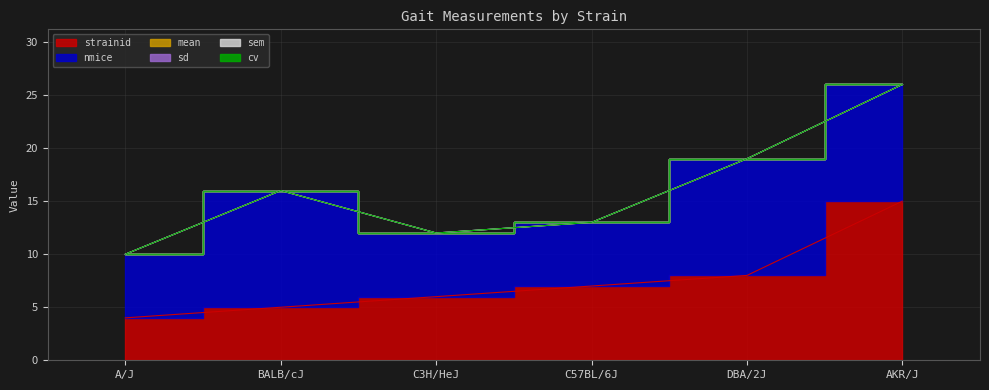

True or false: cv has a value of 0 at DBA/2J.

True